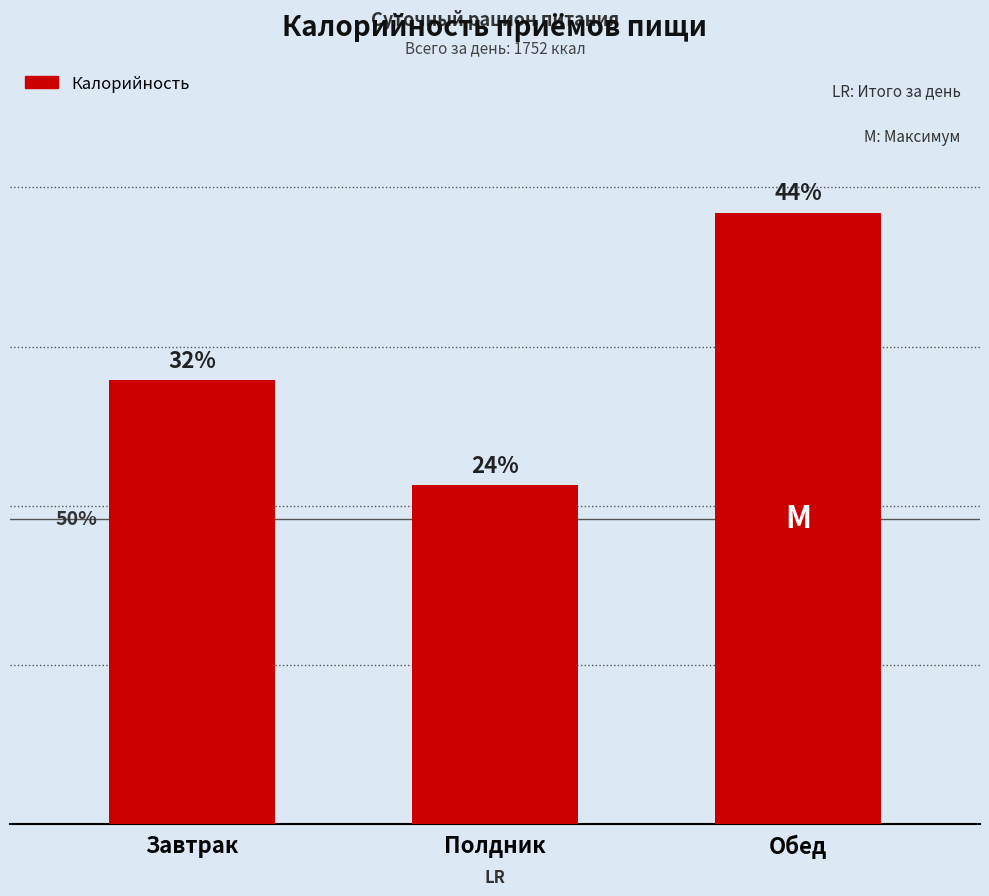

What is the greatest value displayed?

768.2